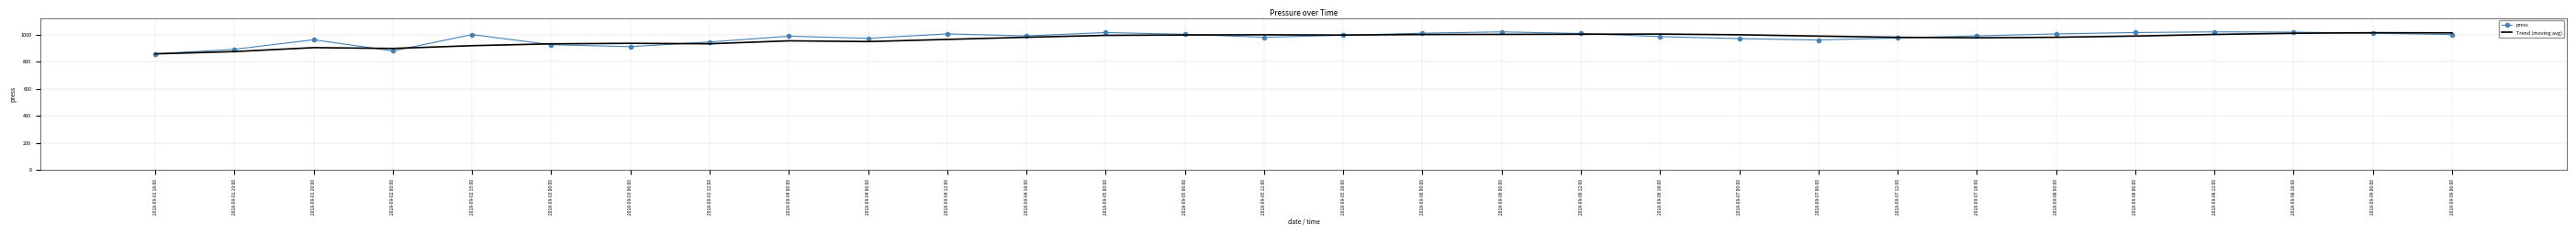

The value of Trend (moving avg) at 2018-09-01 19:00 is 874.3. True or false?

True